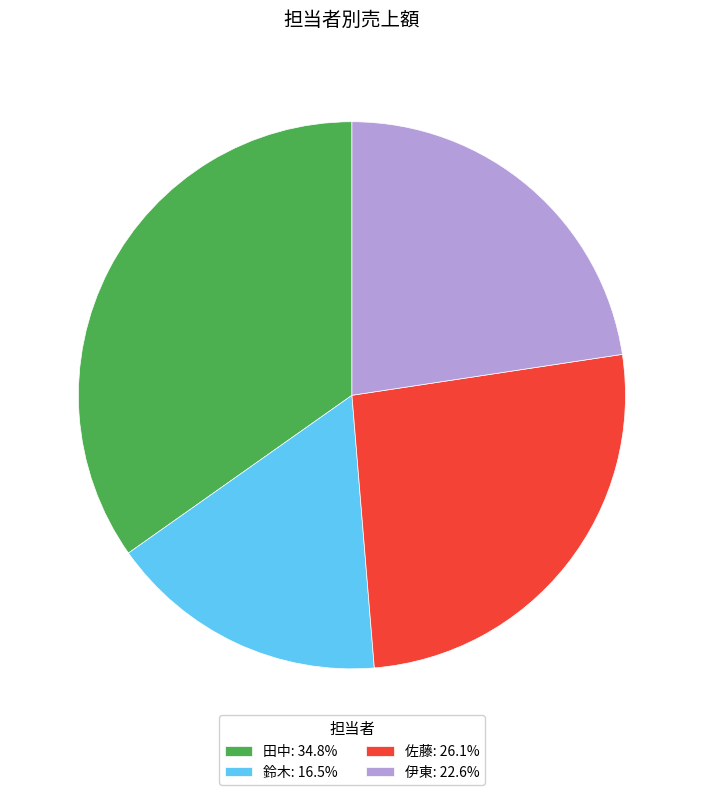

What is the largest slice in the pie chart?

田中